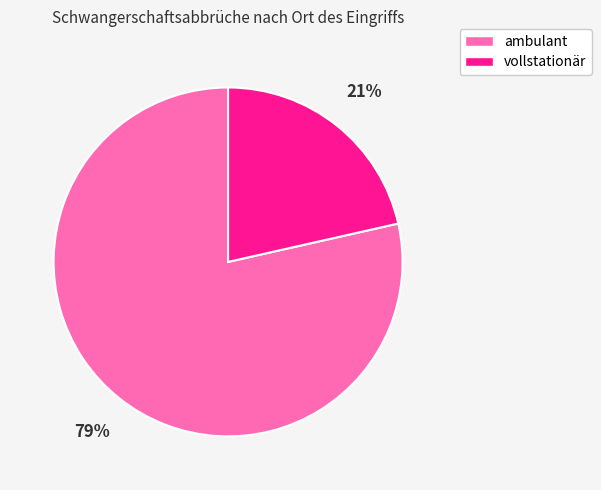

Which has a higher value, ambulant or vollstationär?

ambulant